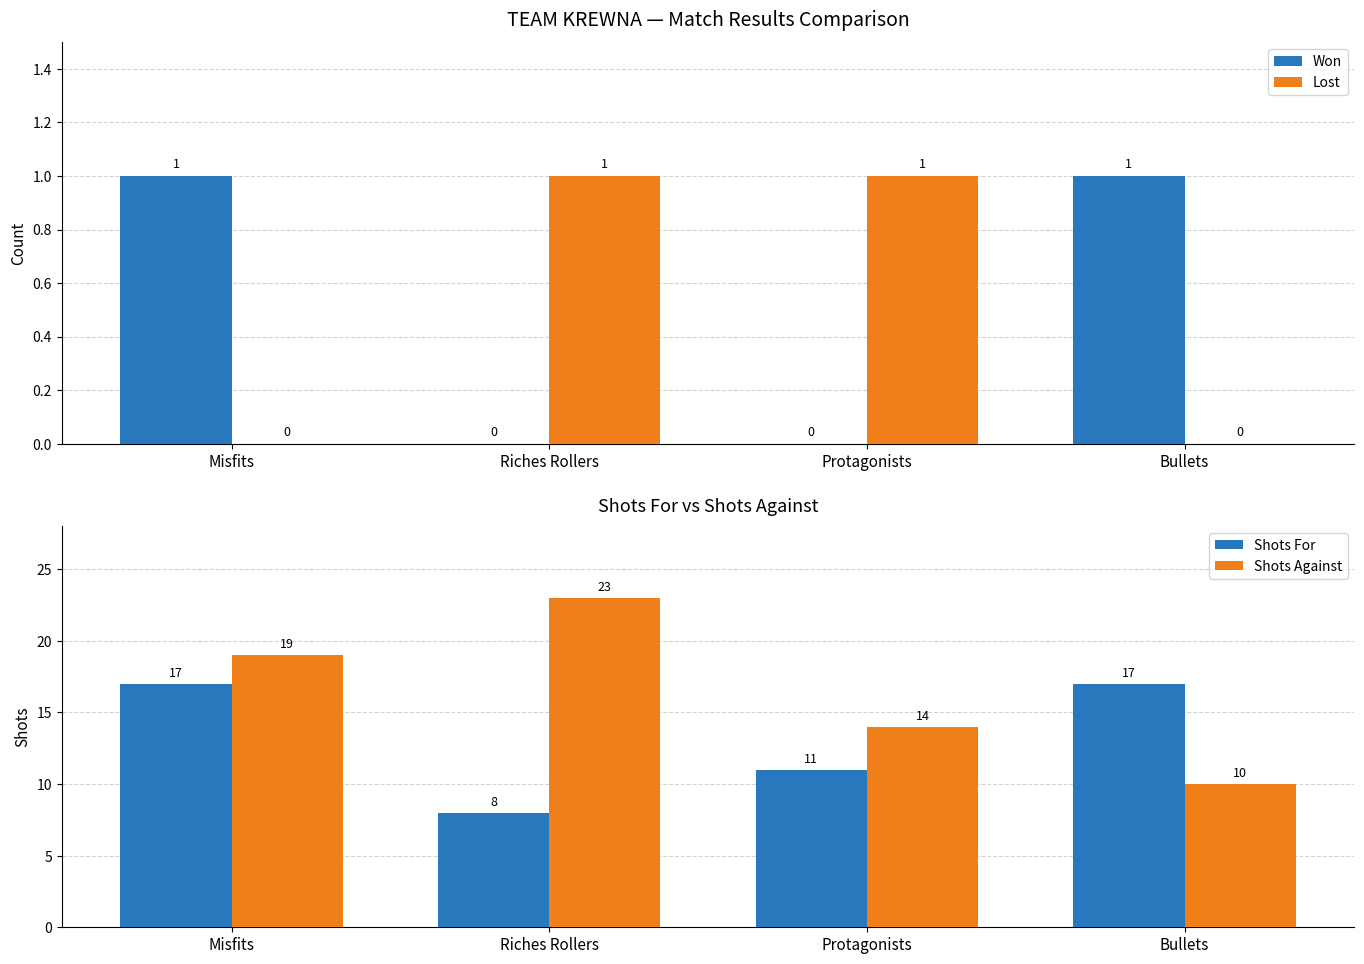

How many values in Won are above zero?

2